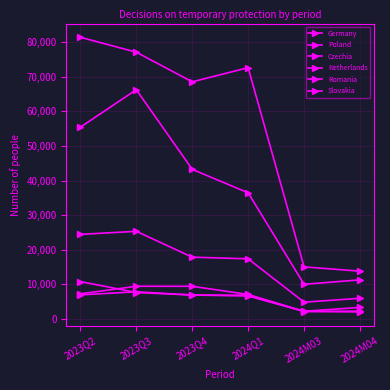

At which label is Czechia closest to 15057?

2024Q1